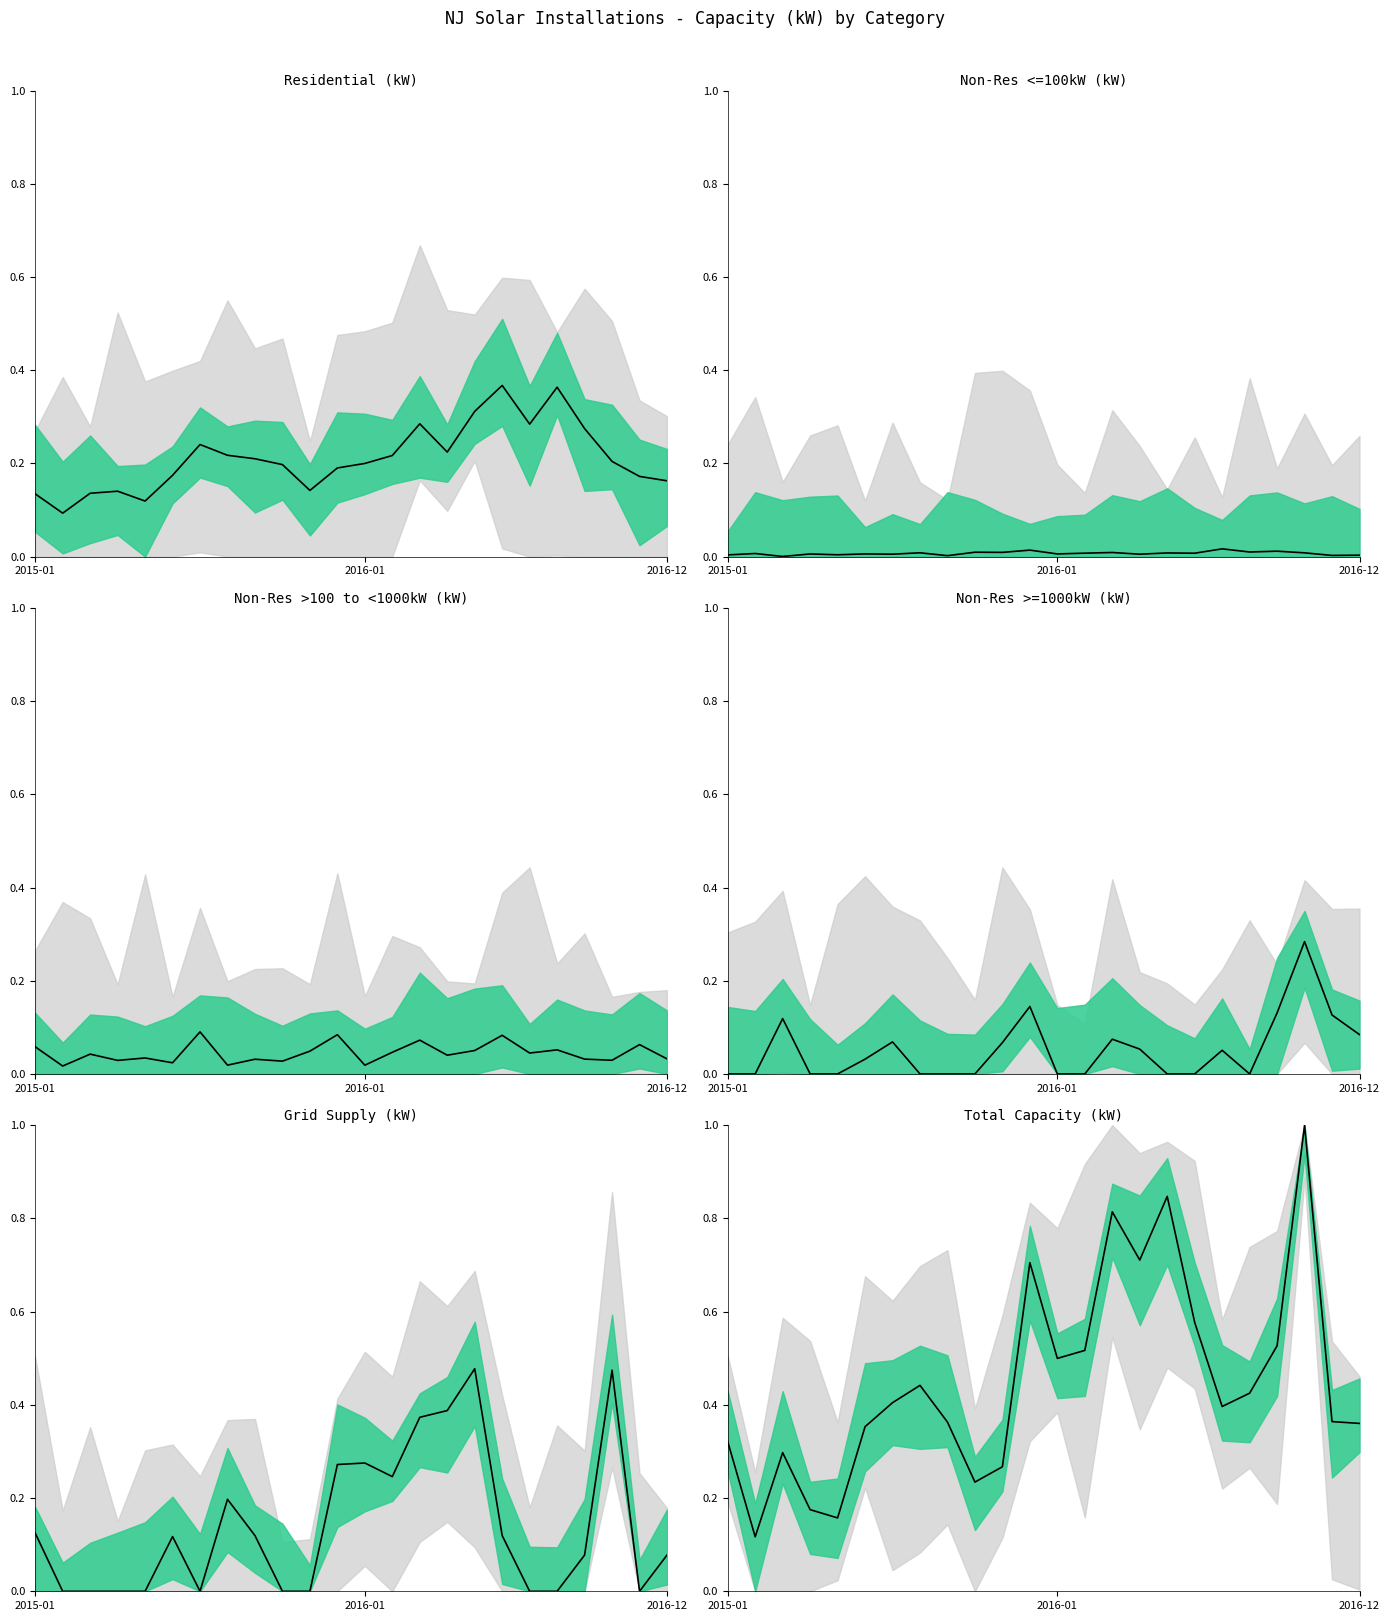

Count the Total Capacity (kW) values in the range 0 to 1.

24